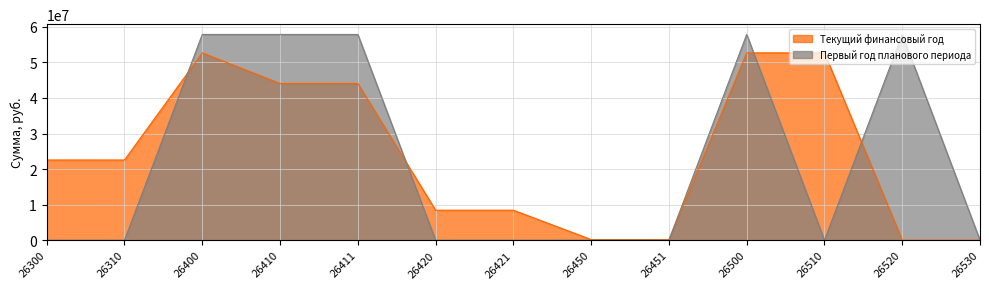

How many data points does each series have?

13